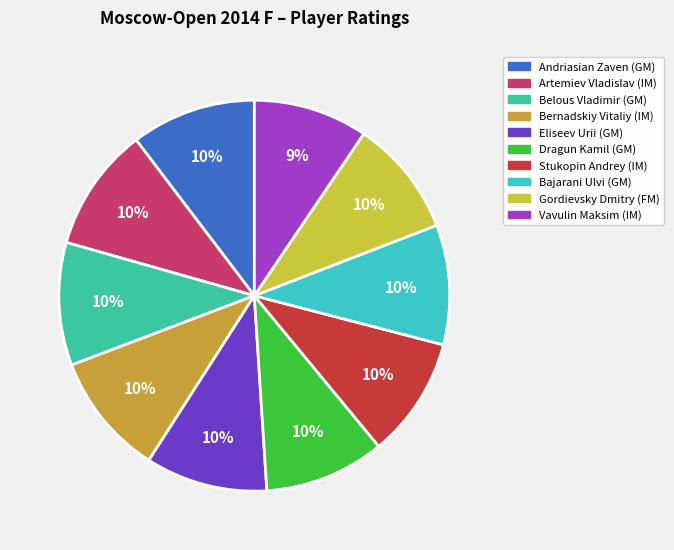

Do Gordievsky Dmitry (FM) and Dragun Kamil (GM) together represent more than half of the pie?

No